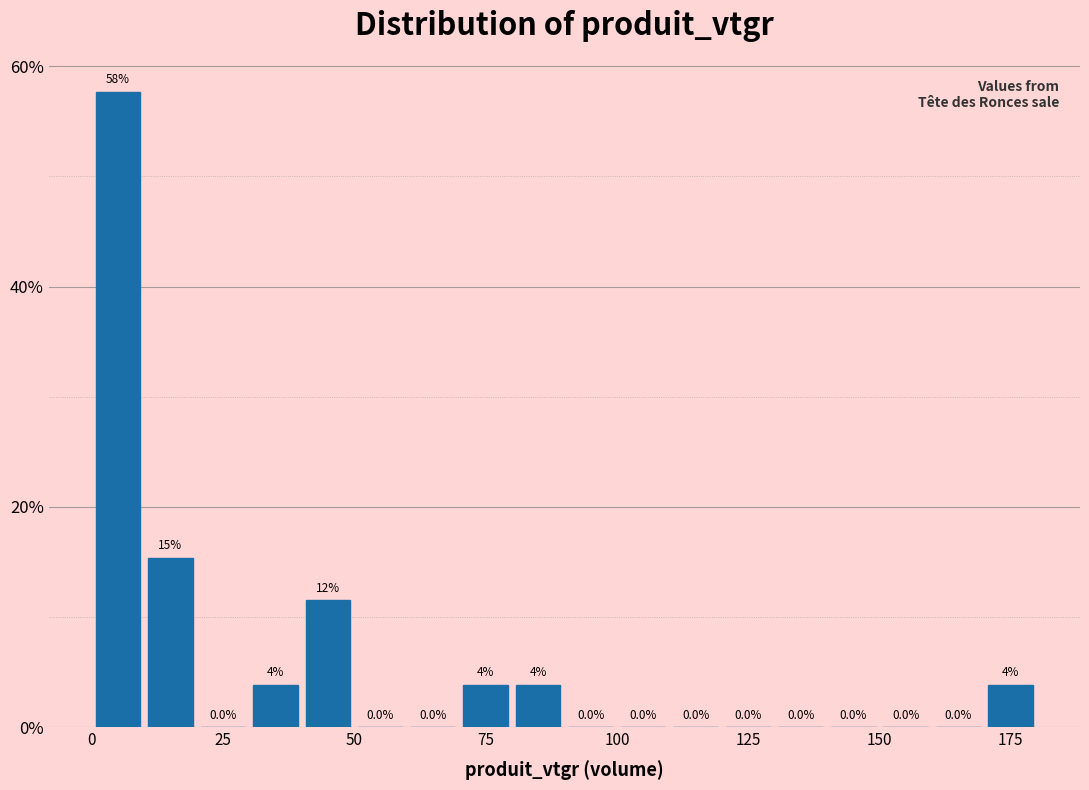

Read against the x-axis, roughly where is the centre of the tallest bar?

5